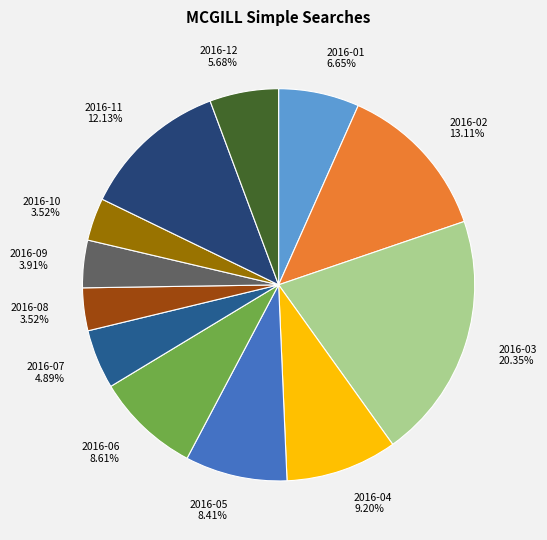

Is there a majority slice in this chart?

No